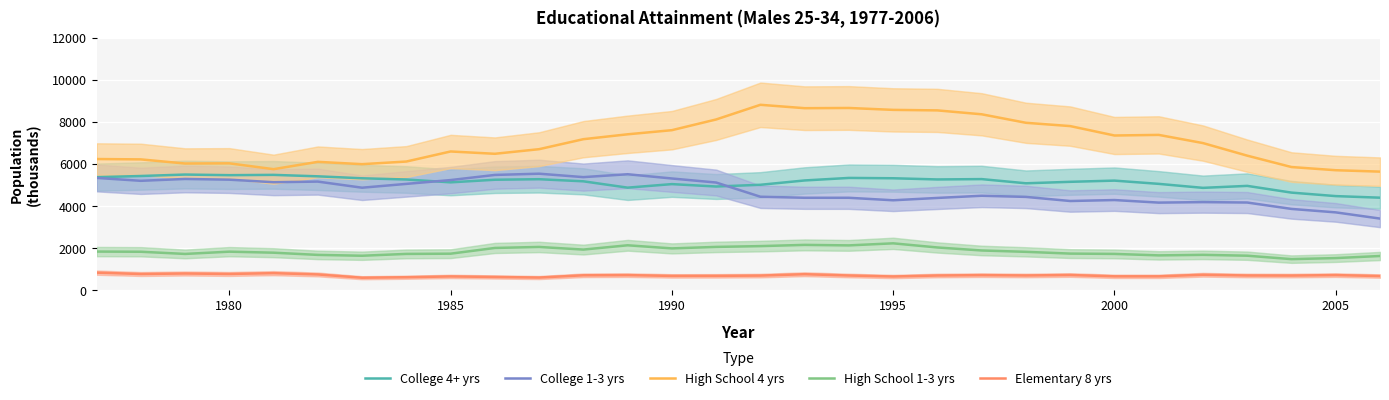

What is the average value of the College 1-3 yrs series?

4721